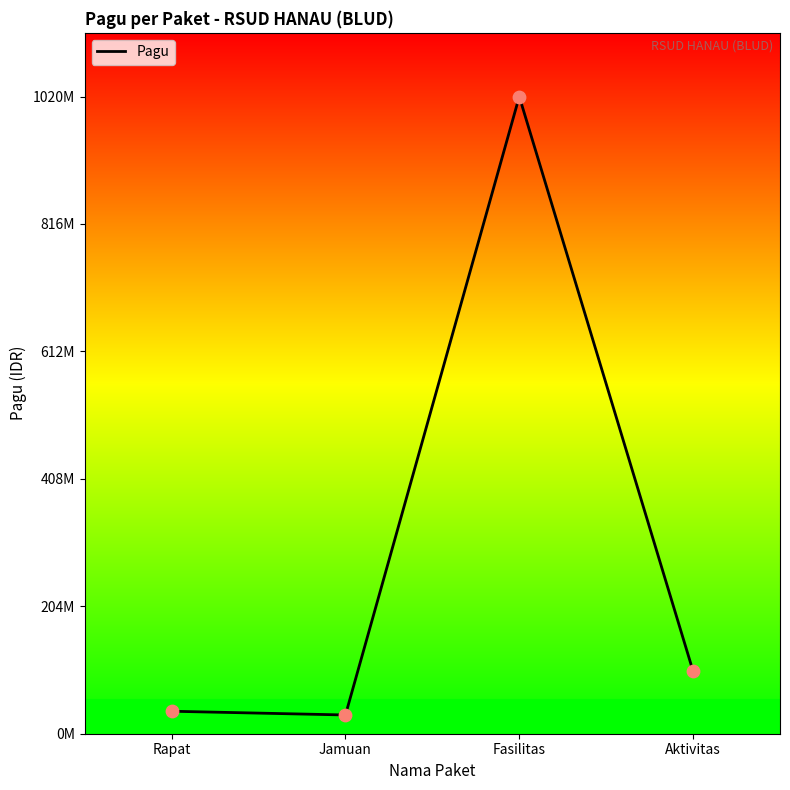

Which has a higher value, Jamuan or Fasilitas?

Fasilitas